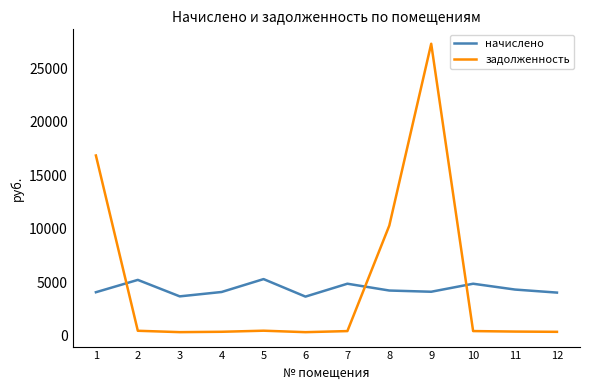

Between 6 and 8, which series saw the biggest shift?

задолженность